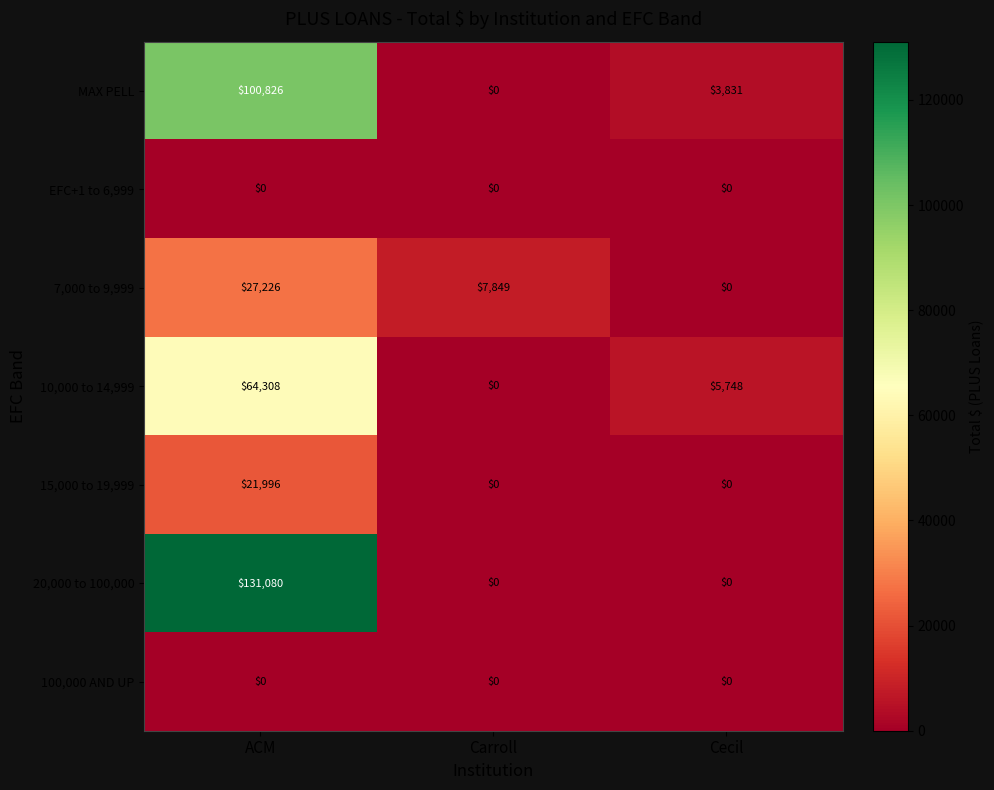

Count the number of categories in the chart.

3